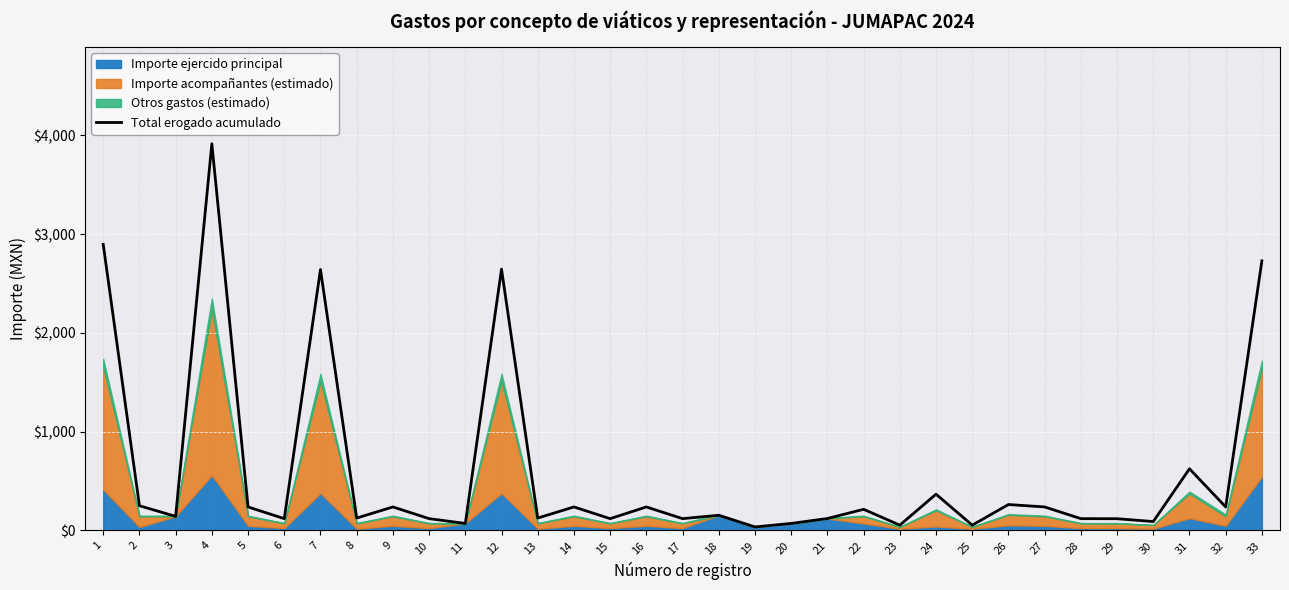

The value at 23 is 54.0. True or false?

True